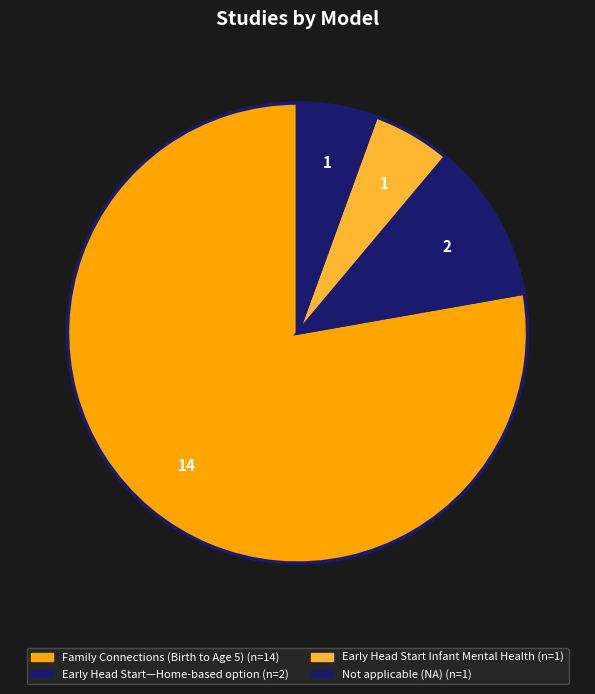

True or false: Early Head Start—Home-based option accounts for 2% of the total.

False